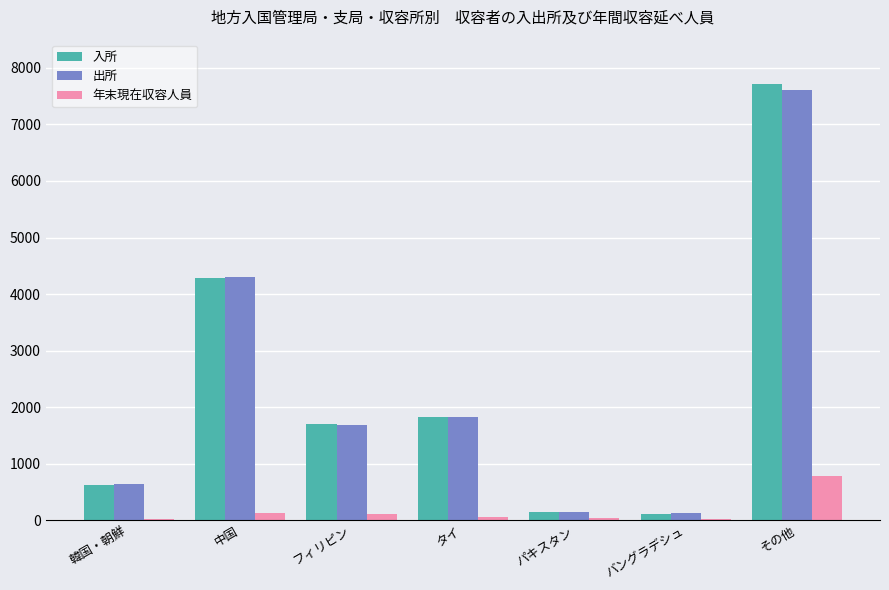

The 入所 series shows 625 at 韓国・朝鮮. True or false?

True